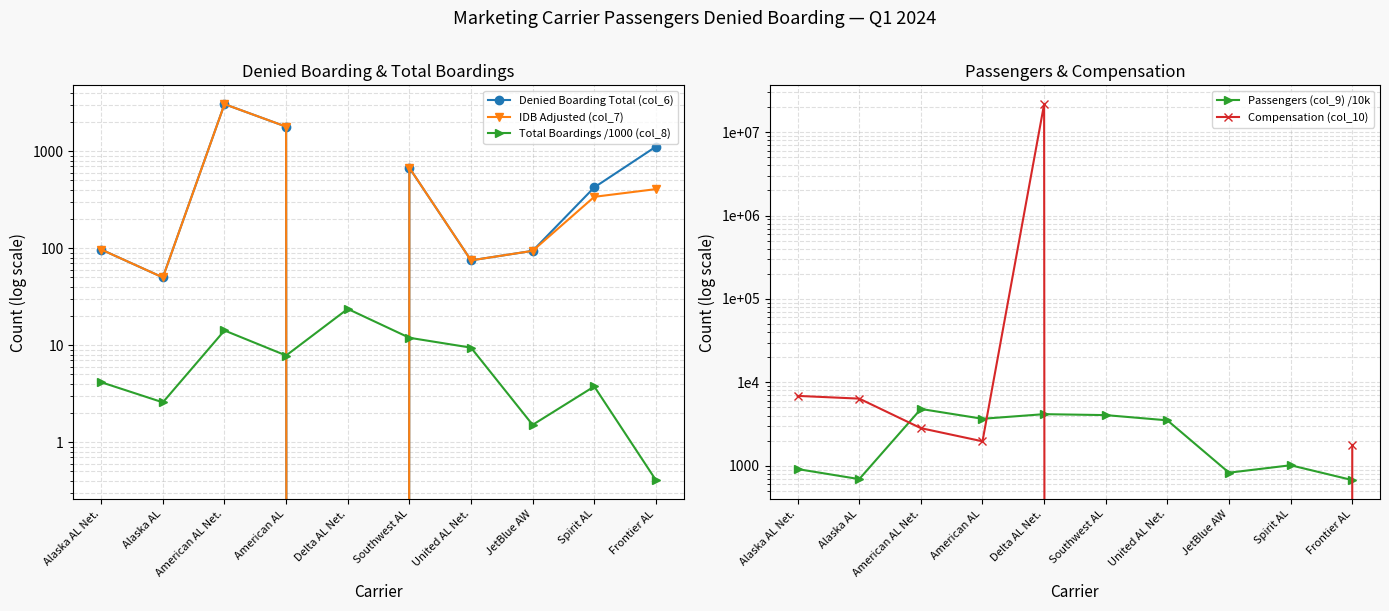

True or false: Passengers (col_9) /10k and IDB Adjusted (col_7) cross at least once.

False